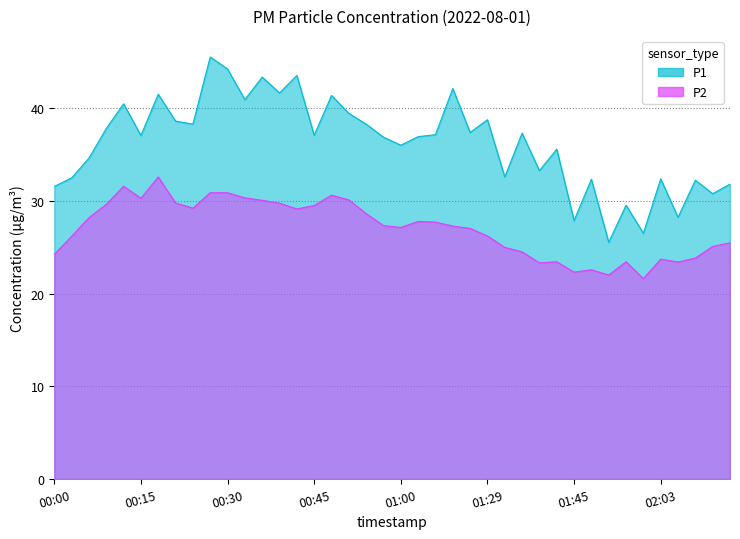

Does the chart have visible grid lines?

Yes